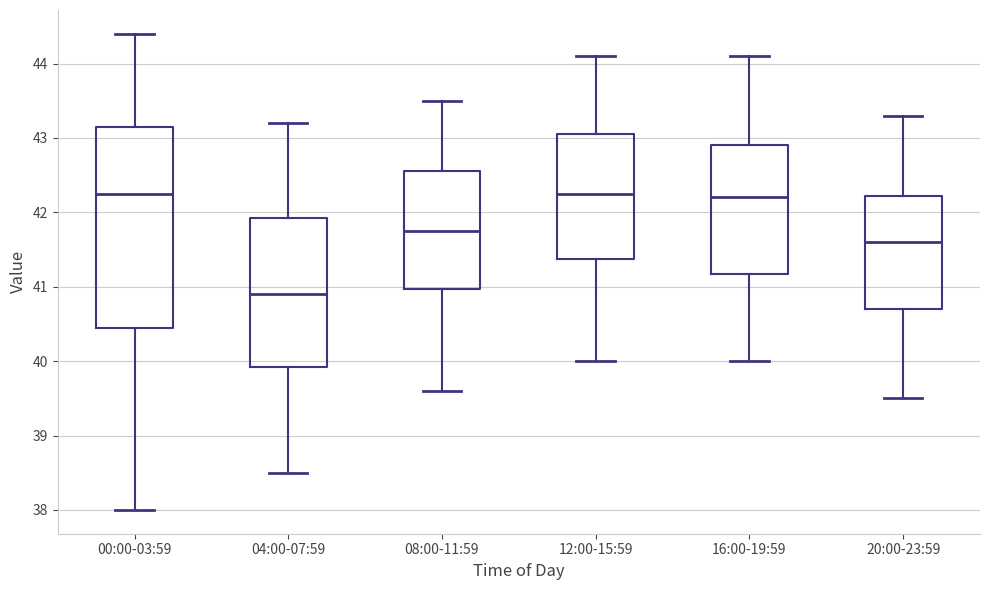

Reading left to right, read every box against the y-axis: the position of its median line, the range the box covers, and the ends of its whiskers. The values are not printed on the chart, so give them approximately, as read against the axis.

00:00-03:59: median 42.3, box 40.5 to 43.2, whiskers 38.0 to 44.4
04:00-07:59: median 40.9, box 39.9 to 41.9, whiskers 38.5 to 43.2
08:00-11:59: median 41.8, box 41.0 to 42.6, whiskers 39.6 to 43.5
12:00-15:59: median 42.3, box 41.4 to 43.1, whiskers 40.0 to 44.1
16:00-19:59: median 42.2, box 41.2 to 42.9, whiskers 40.0 to 44.1
20:00-23:59: median 41.6, box 40.7 to 42.2, whiskers 39.5 to 43.3